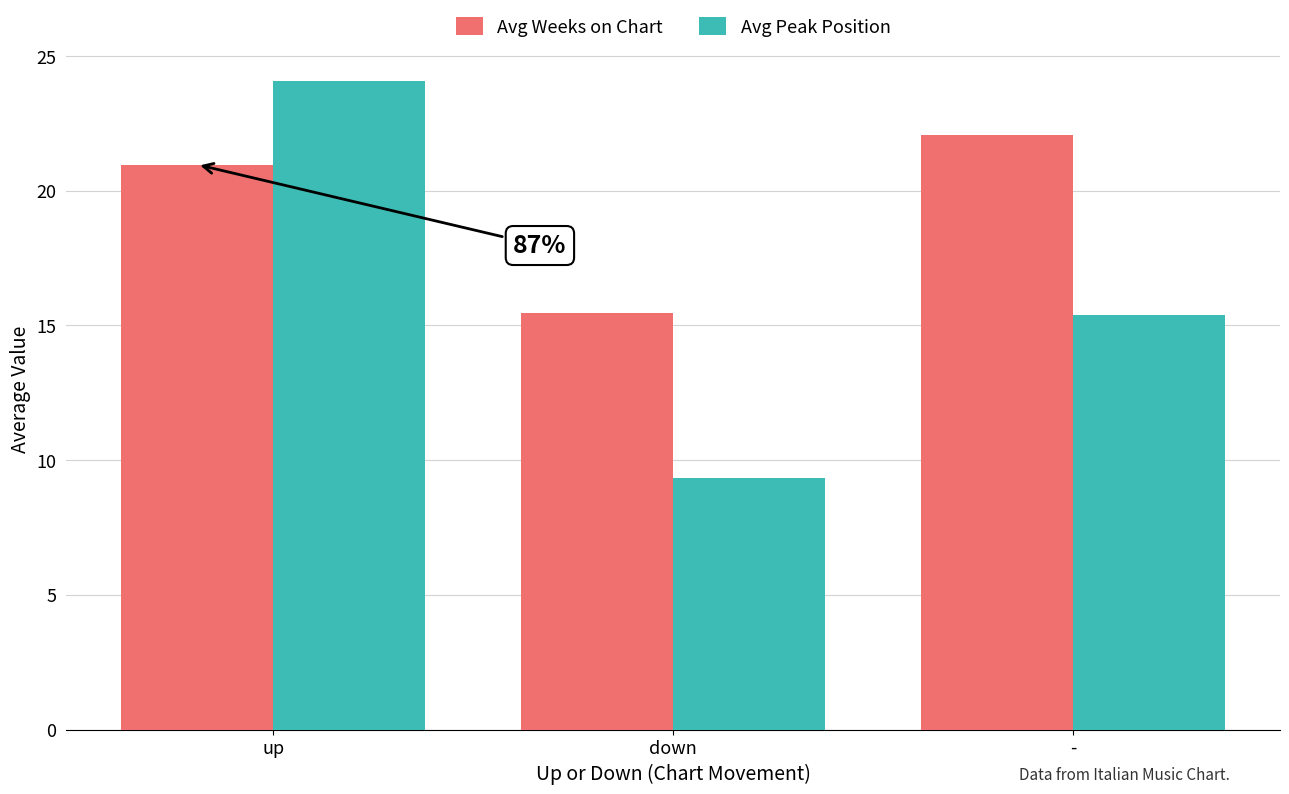

Rank the categories by Avg Weeks on Chart value from lowest to highest.

down, up, -